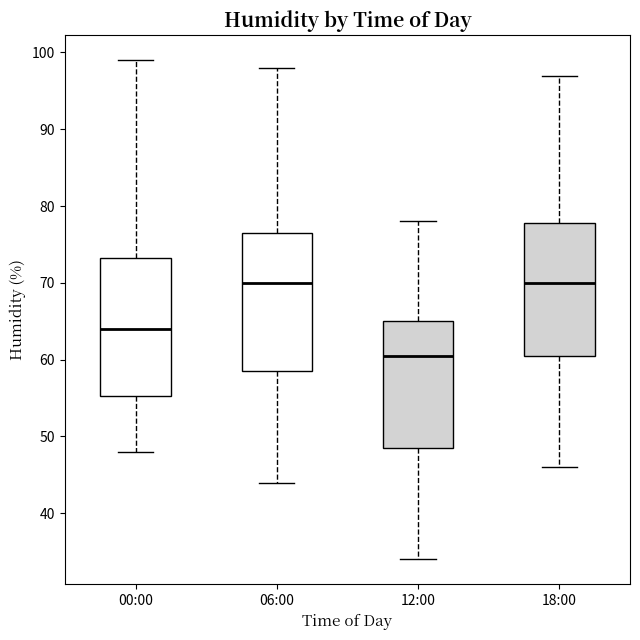

Reading left to right, transcribe this box plot: for each box, give where its median line is, the range the box spans, and where its two whiskers end, as read against the y-axis. The values are not printed on the chart, so give them approximately, as read against the axis.

00:00: median 64, box 55 to 73, whiskers 48 to 99
06:00: median 70, box 59 to 77, whiskers 44 to 98
12:00: median 61, box 49 to 65, whiskers 34 to 78
18:00: median 70, box 61 to 78, whiskers 46 to 97